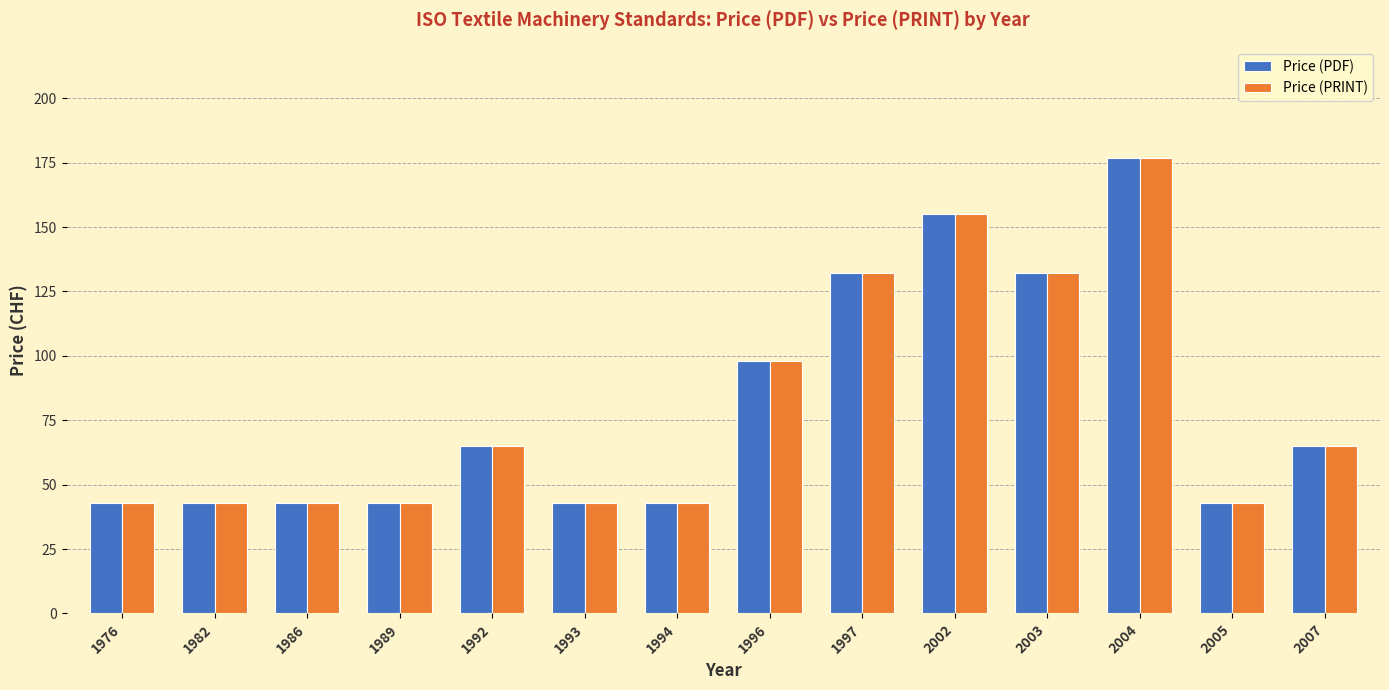

What is the total value across all series at 1982?

86